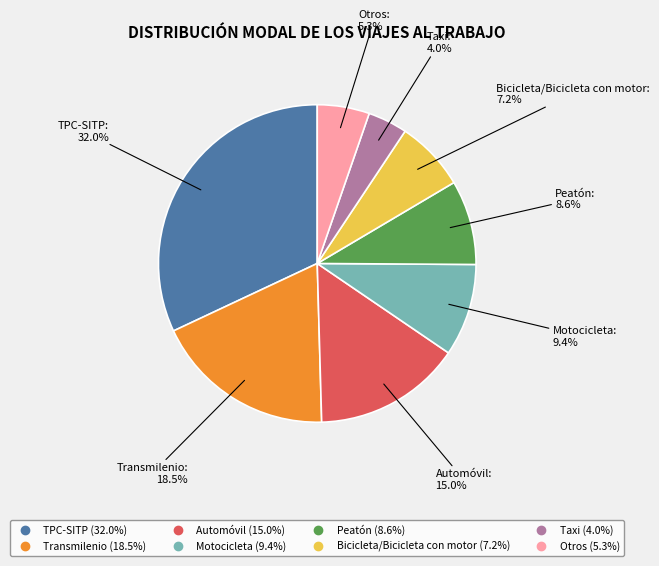

Which slice is the largest?

TPC-SITP